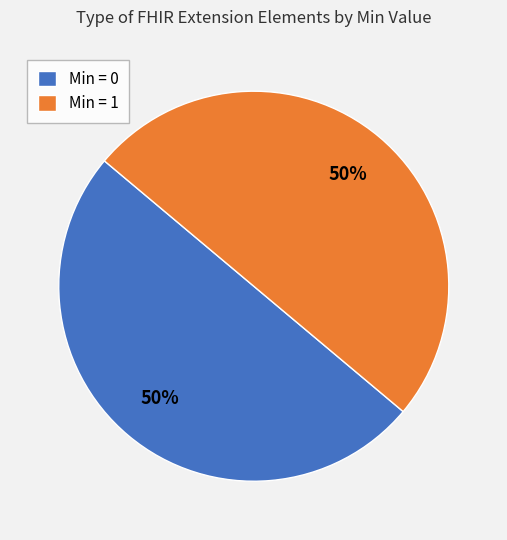

The Min = 0 slice represents 45% of the pie. True or false?

False